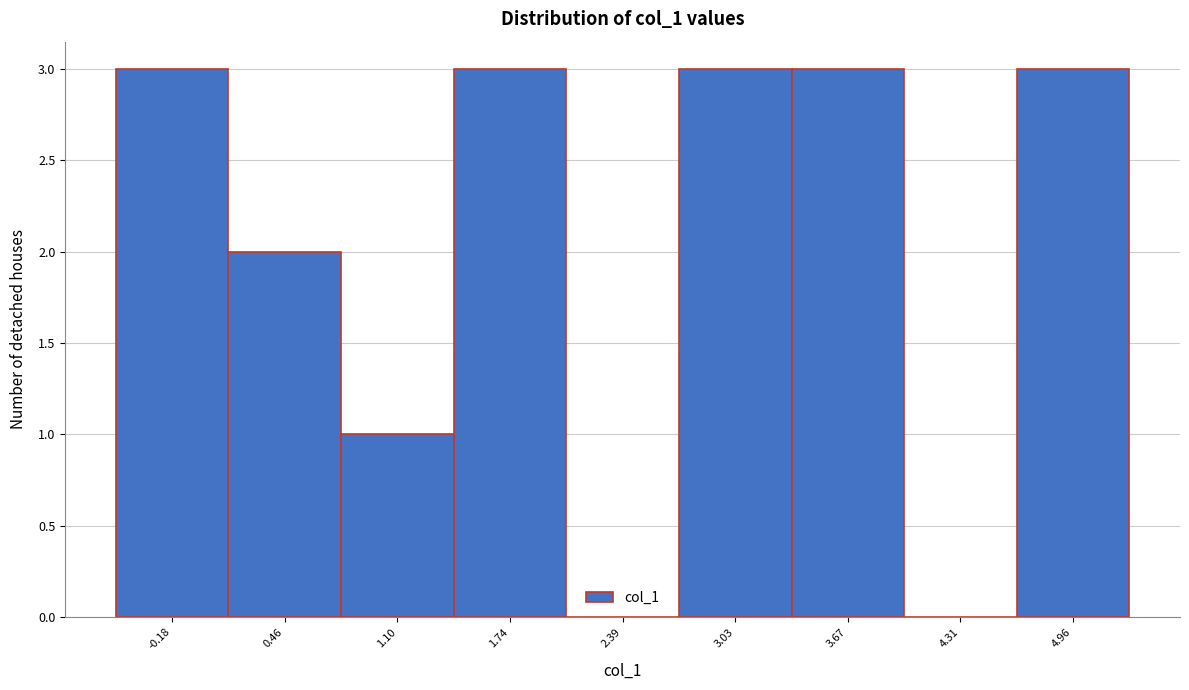

Reading left to right, list every bar in this chart as the range it spans on the x-axis followed by its height. Neither the bar edges nor the heights are printed on the chart, so give them approximately, as read against the axes.

-0.5 to 0.1: 3
0.1 to 0.8: 2
0.8 to 1.4: 1
1.4 to 2.1: 3
2.1 to 2.7: 0
2.7 to 3.4: 3
3.4 to 4.0: 3
4.0 to 4.6: 0
4.6 to 5.3: 3